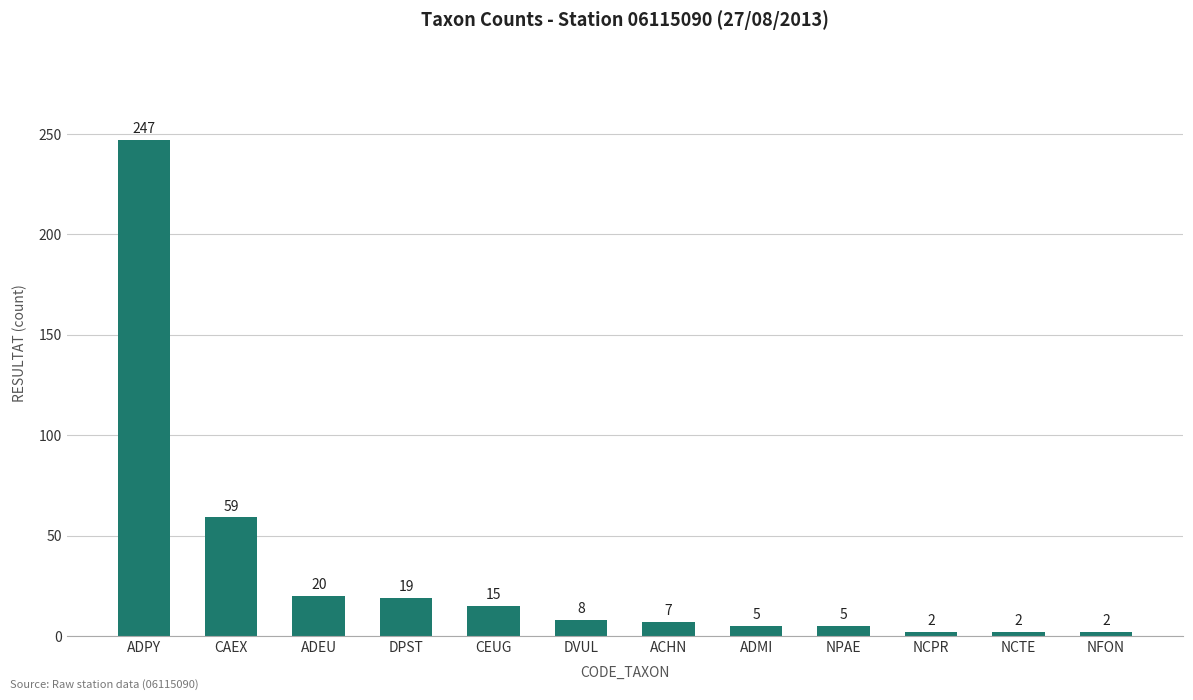

What is the difference between the maximum and second lowest values?

245